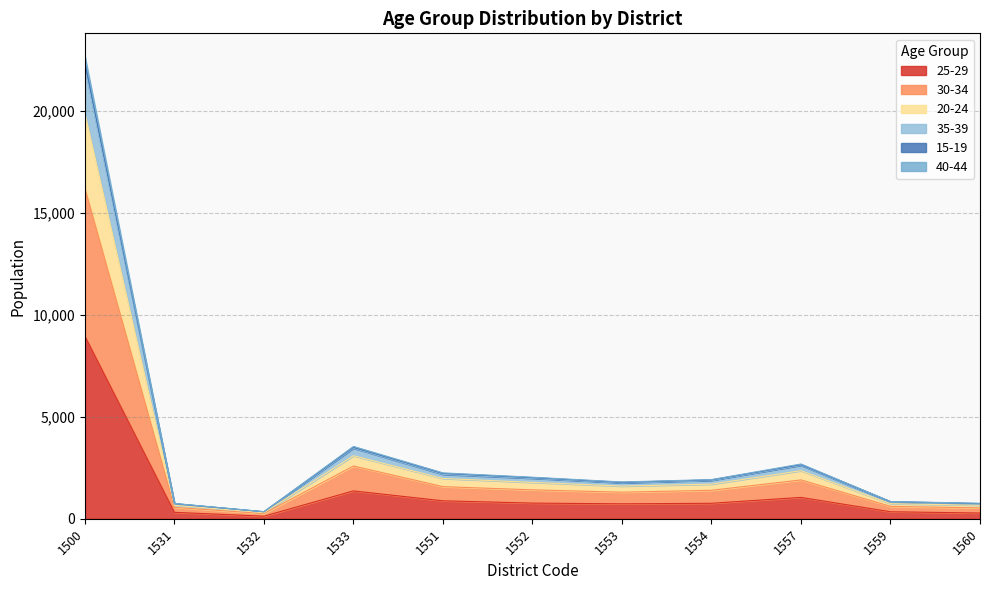

What are all the series names shown in the legend?

25-29, 30-34, 20-24, 35-39, 15-19, 40-44